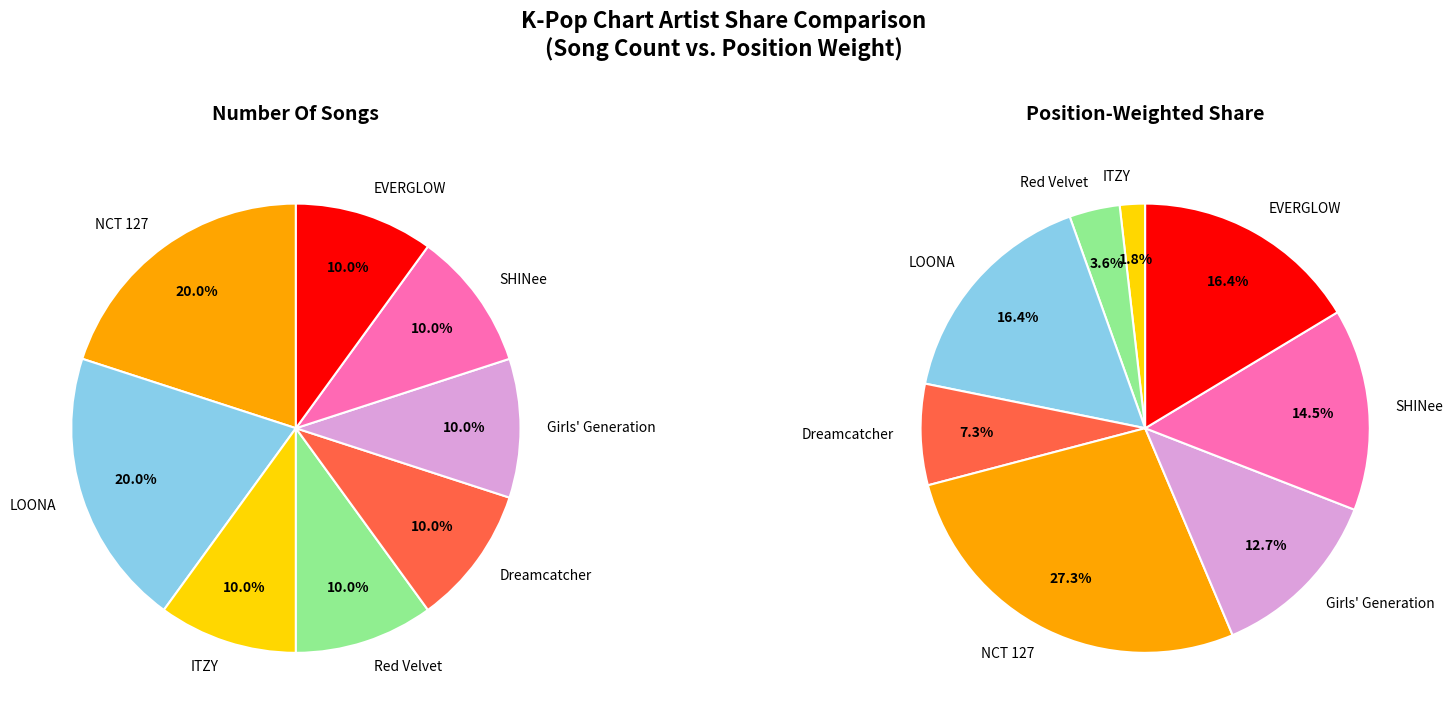

What percentage do Red Velvet and SHINee together represent?

20.0%